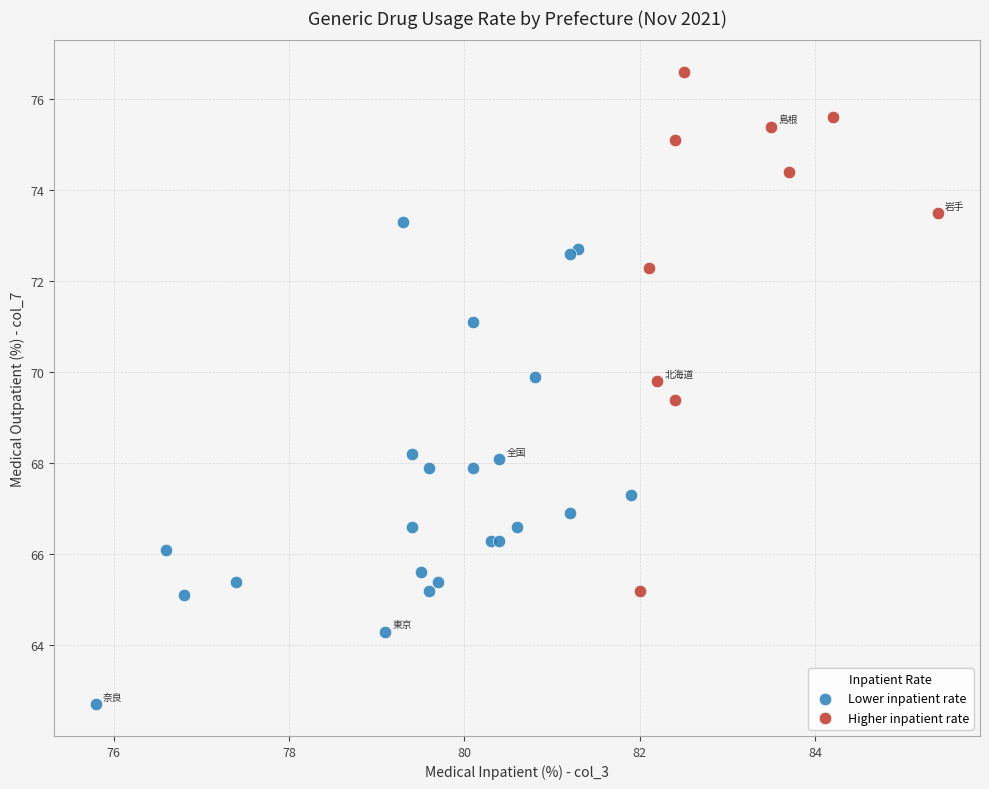

Which series reaches the maximum Y coordinate?

Higher inpatient rate